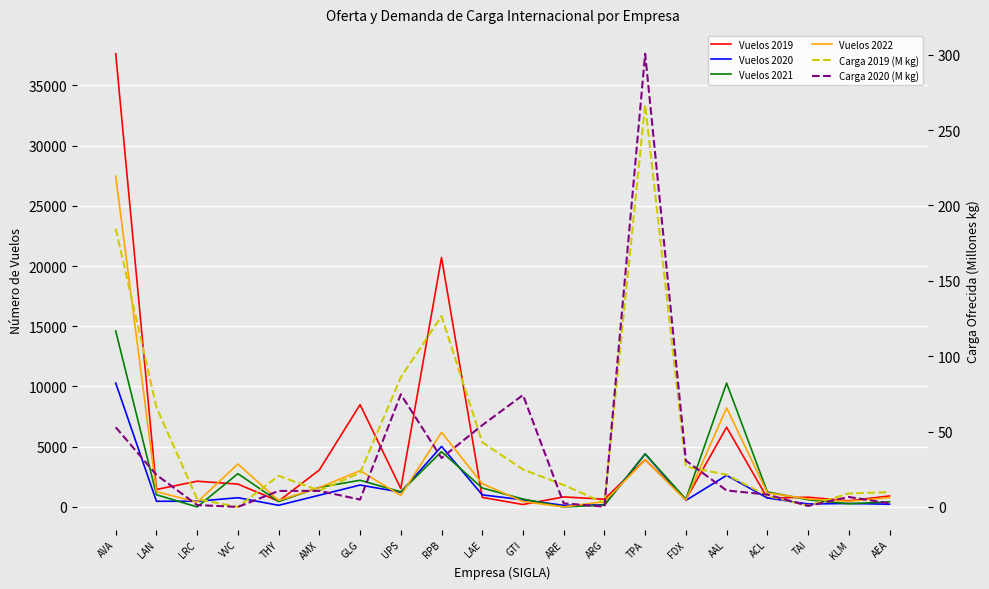

The value of Vuelos 2021 at LAE is 366.4. True or false?

False